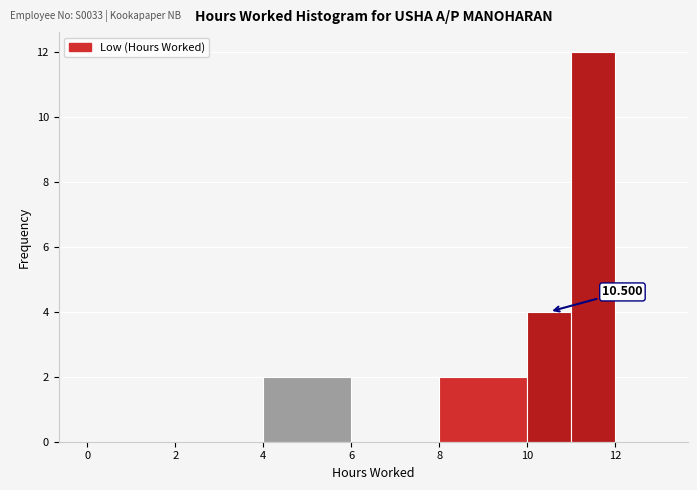

Over which range of the x-axis is the bar tallest?

11 to 12